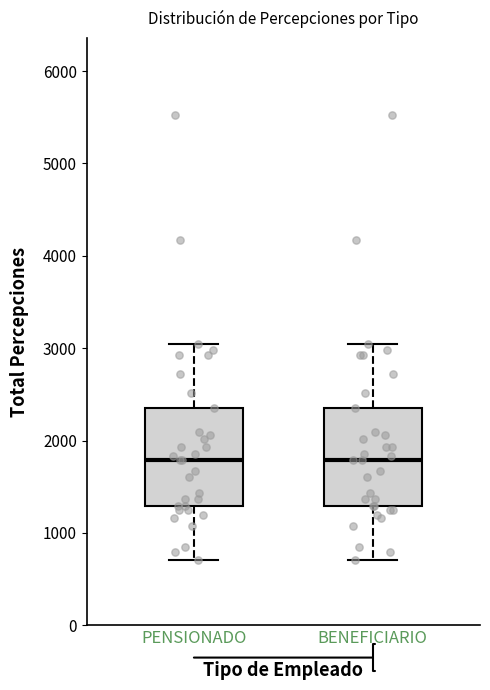

Where does the lower whisker of the box for BENEFICIARIO end on the y-axis? The values are not printed on the chart, so give them approximately, as read against the axis.

700